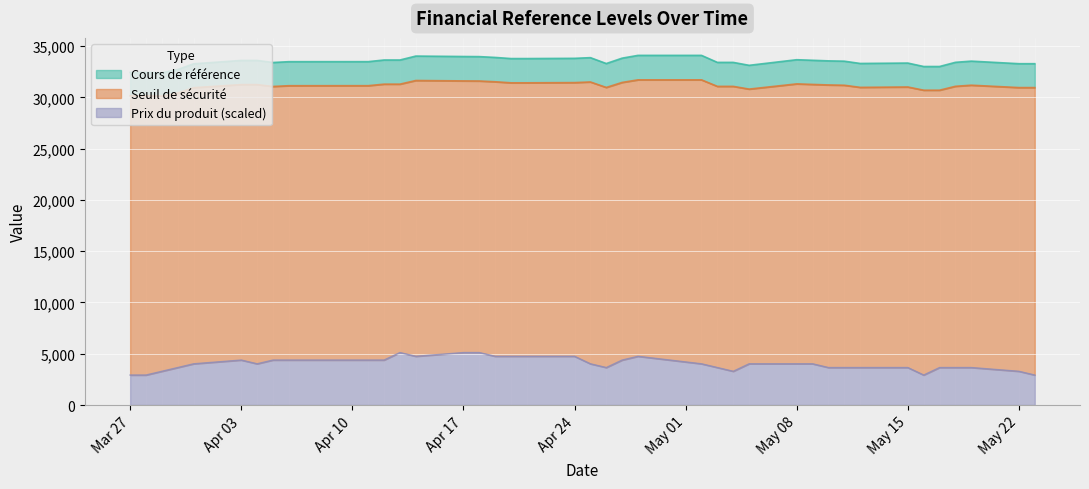

What is the maximum value for Prix du produit (scaled)?

5114.7